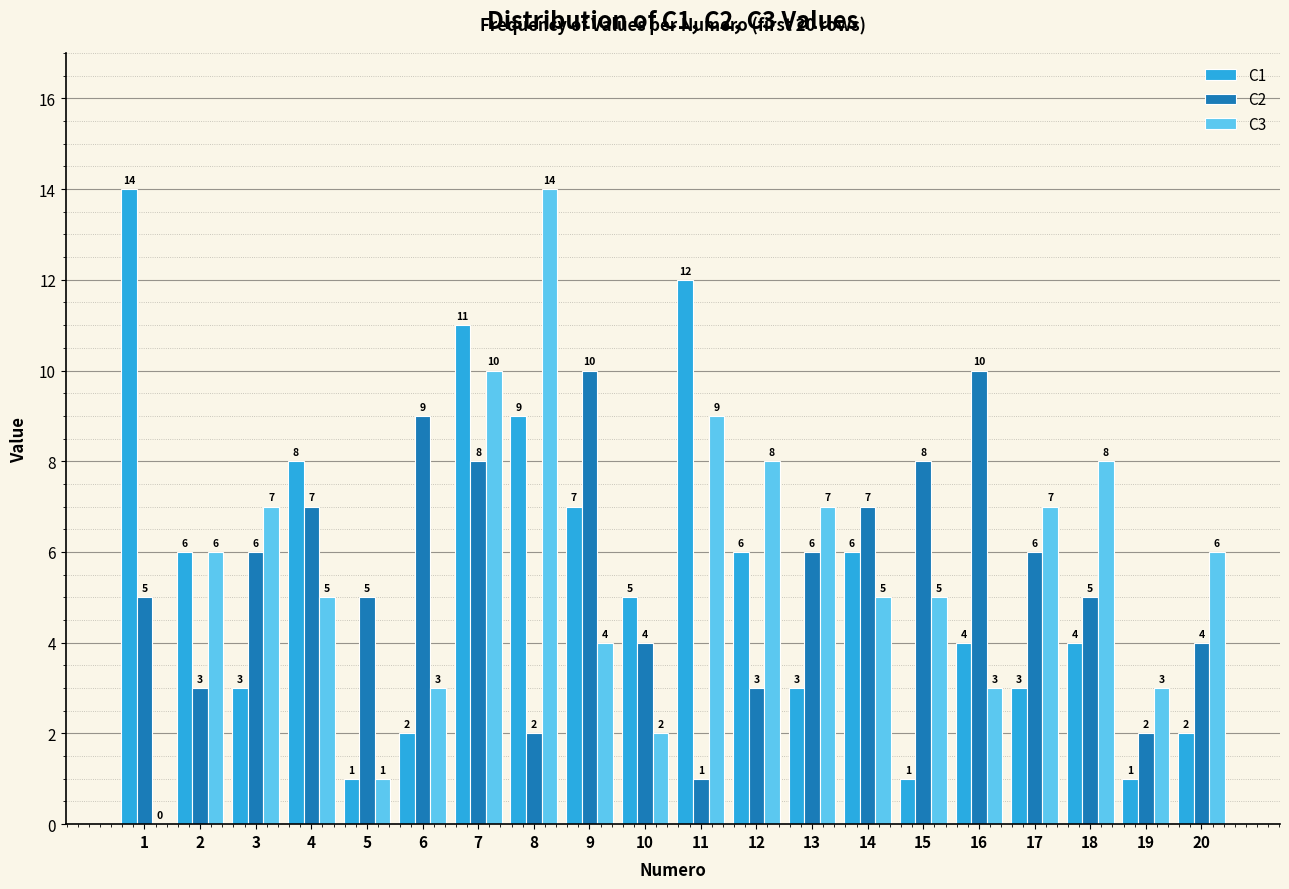

Count the number of categories in the chart.

20